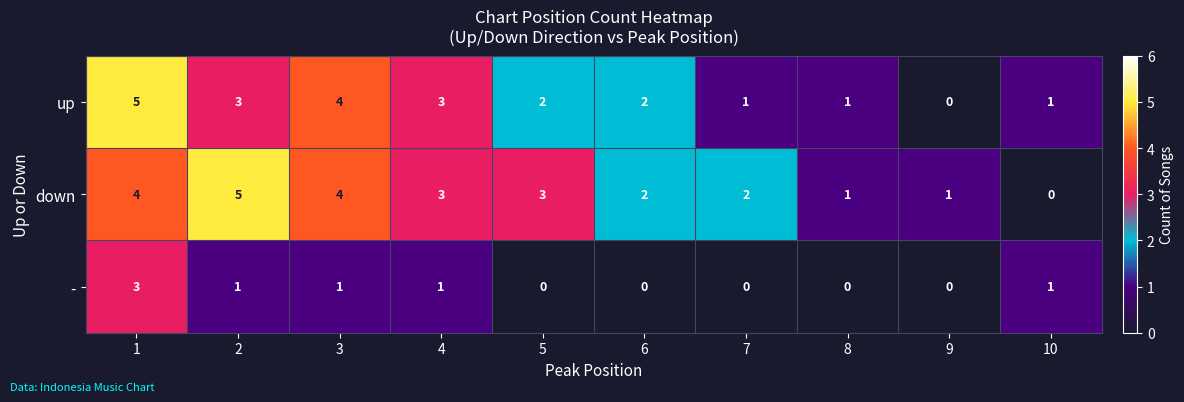

Between 5 and 10, which series saw the biggest shift?

down